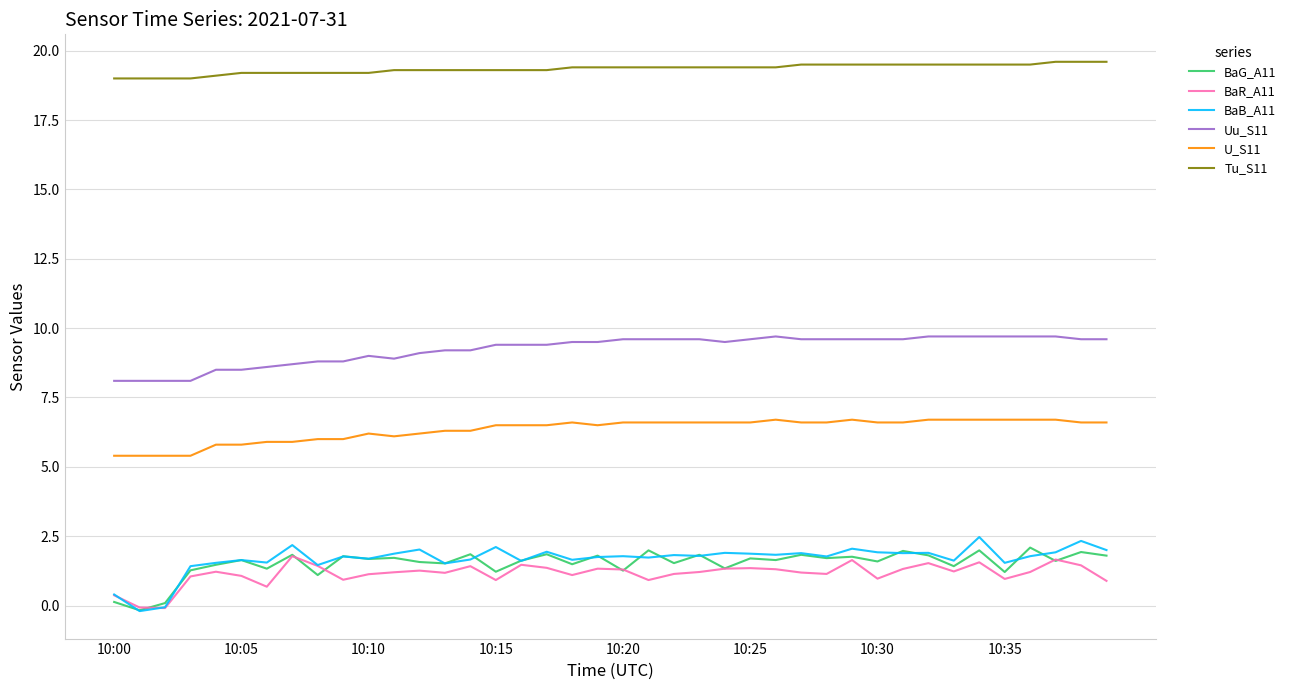

True or false: Uu_S11 and BaR_A11 cross at least once.

False